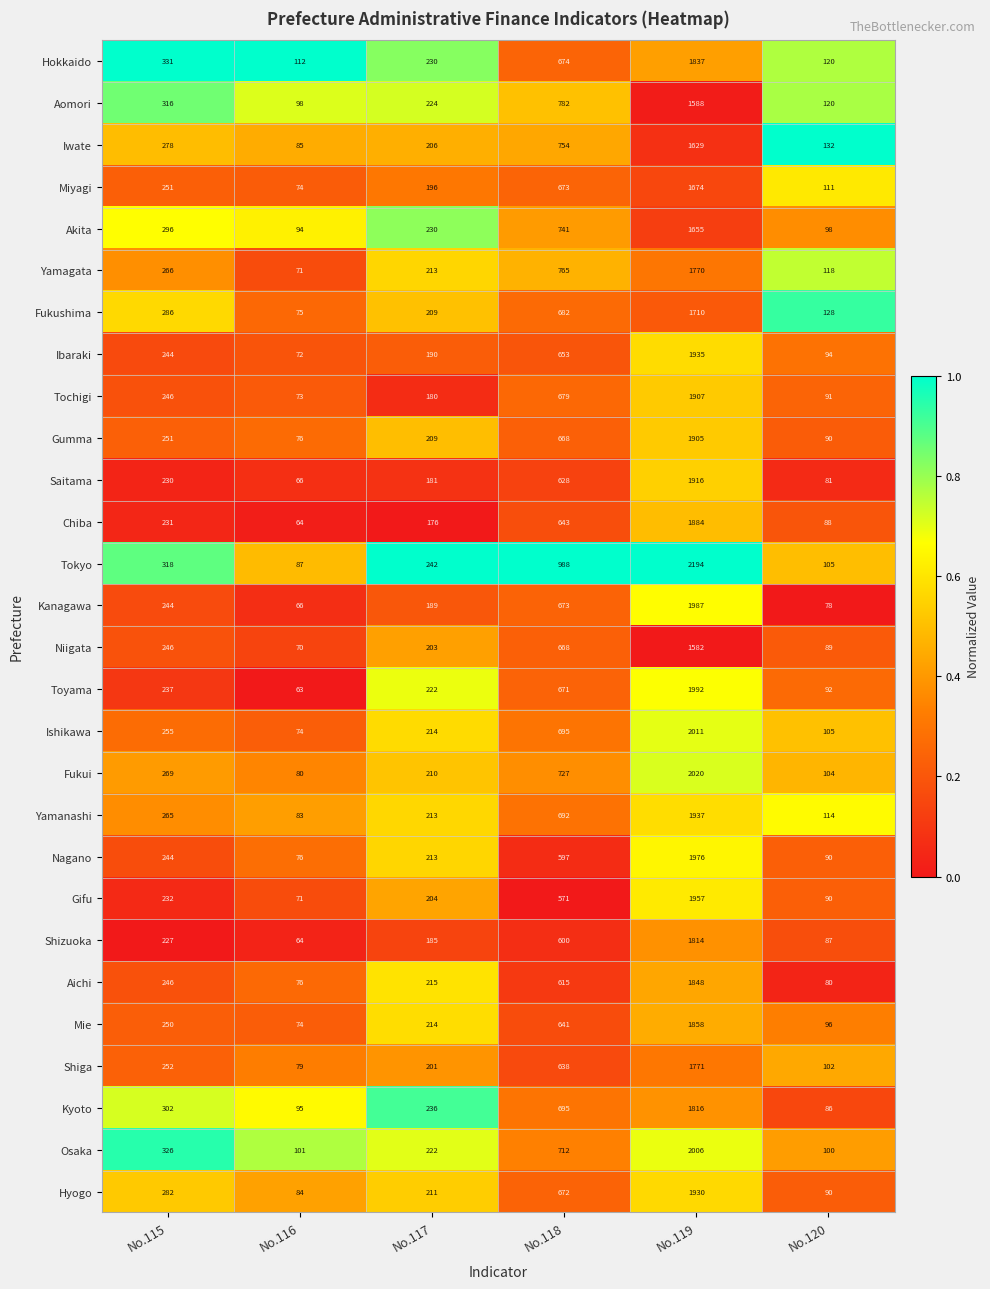

How many series are shown in this chart?

28